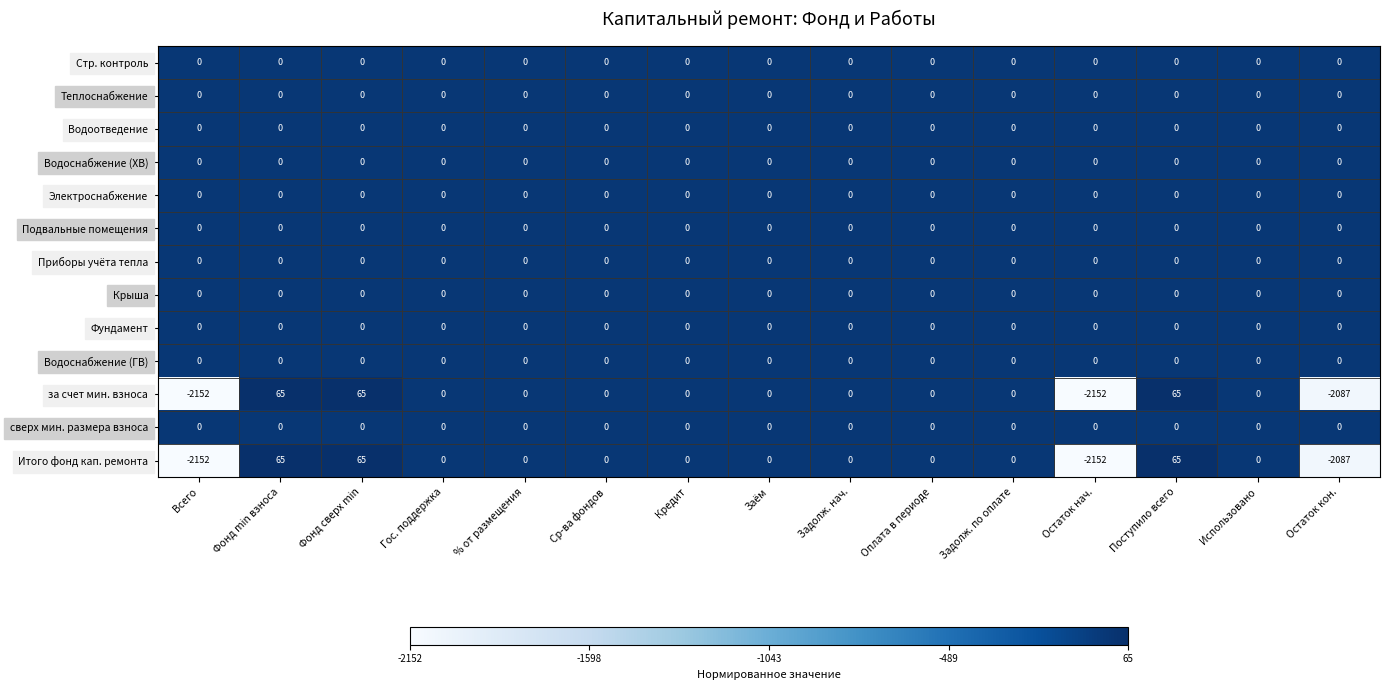

What is the difference between the second highest and second lowest values in the Итого фонд кап. ремонта series?

2217